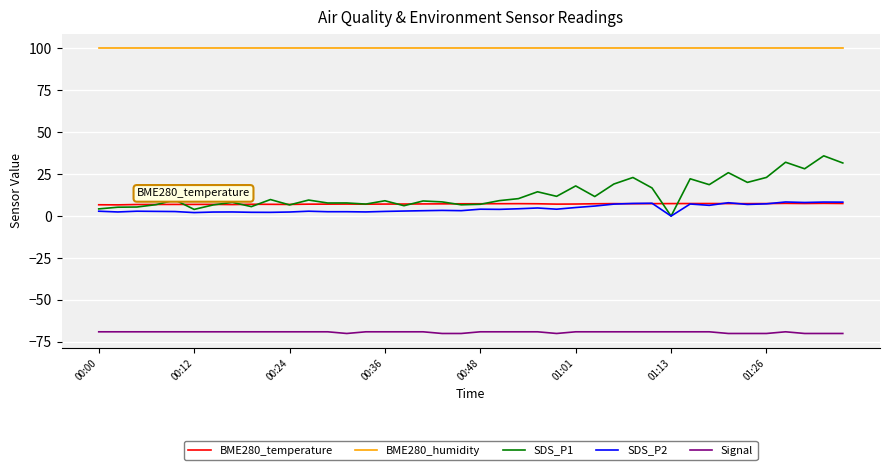

What is the smallest value displayed?

-70.0